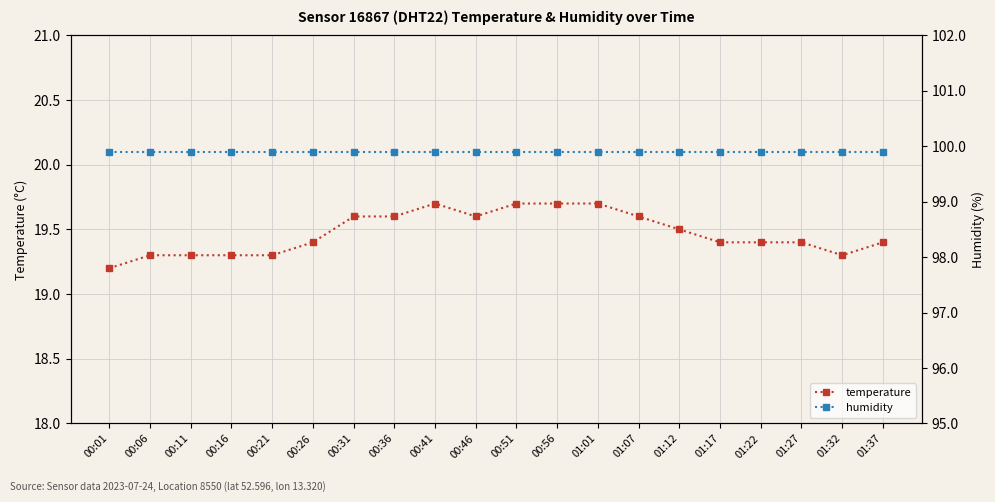

At which category does the chart reach its peak across all series?

00:01